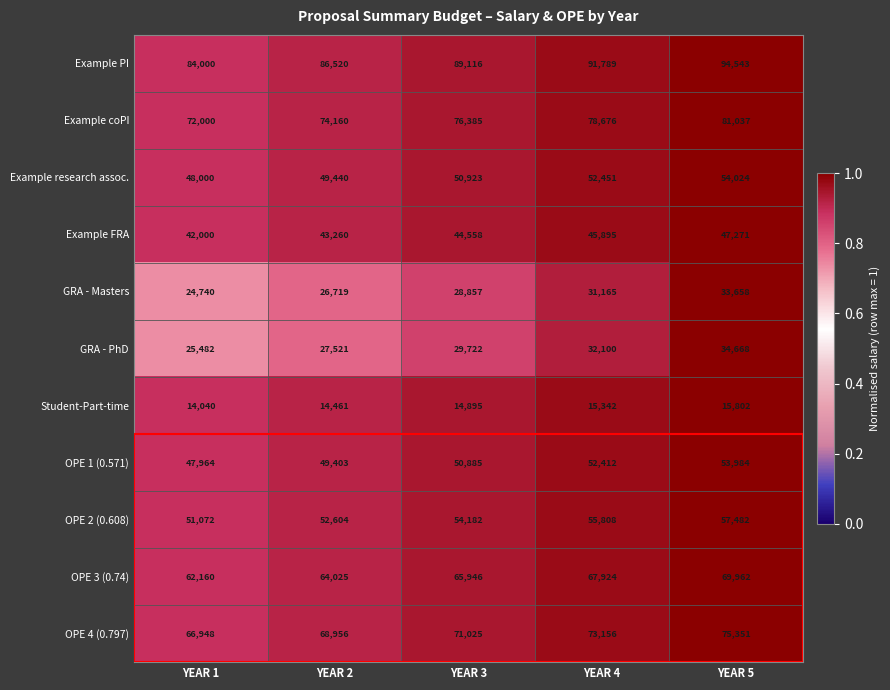

What is the sum of all OPE 2 (0.608) values?

271148